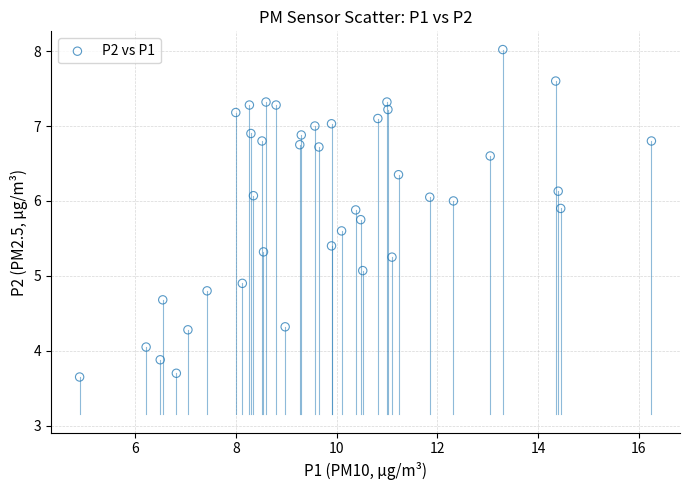

What is the range of Y values (max minus min)?

4.4